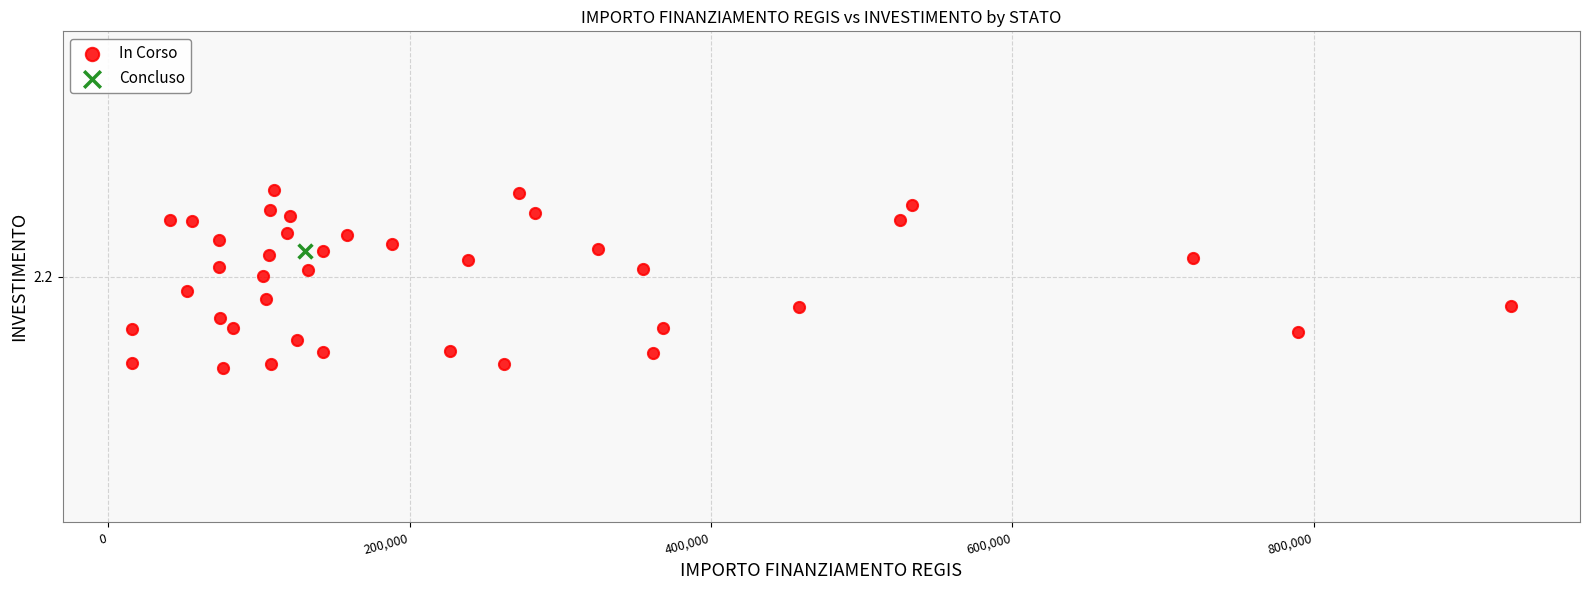

What are all the series names shown in the legend?

In Corso, Concluso